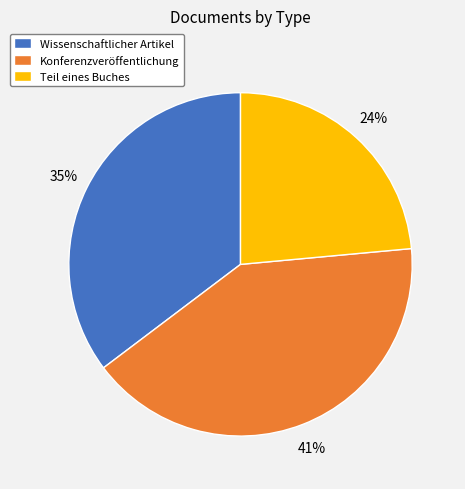

Is the sum of Teil eines Buches and Konferenzveröffentlichung greater than half?

Yes